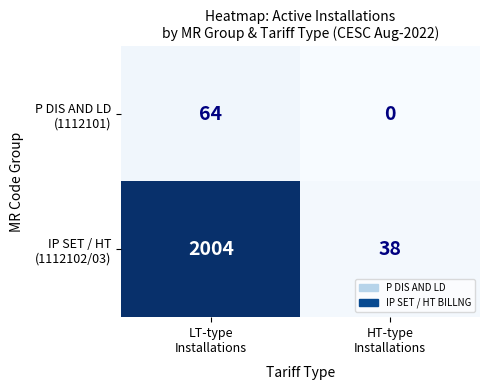

What is the greatest value displayed?

2004